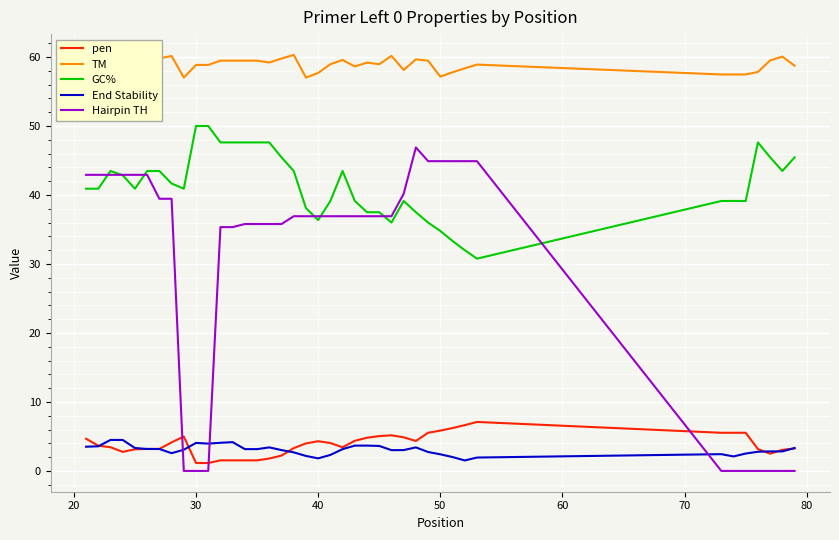

Which series has the largest range (max minus min)?

Hairpin TH